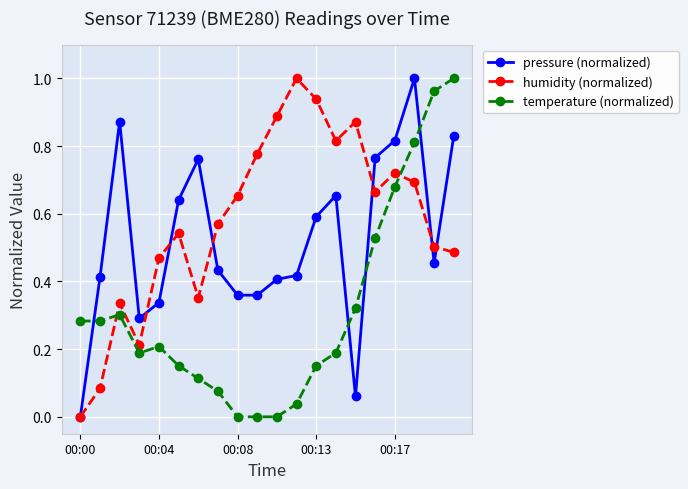

Rank the series by their average value, from lowest to highest.

temperature (normalized), pressure (normalized), humidity (normalized)